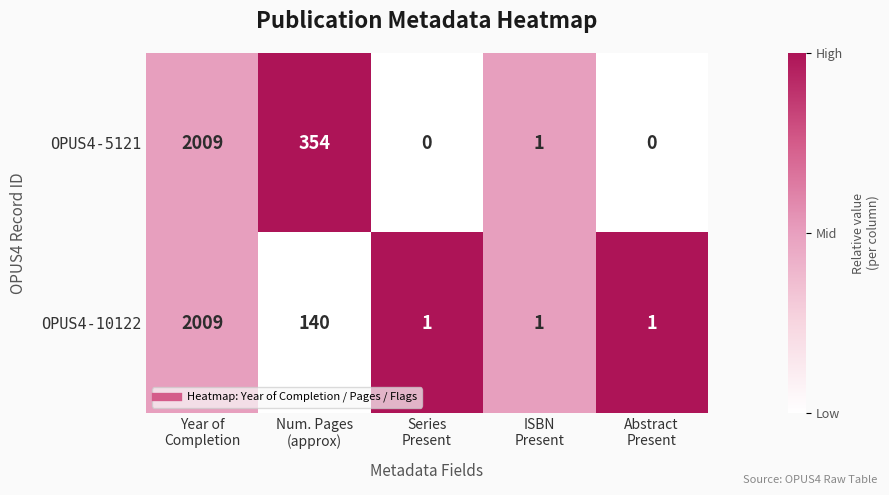

How many data points does each series have?

5